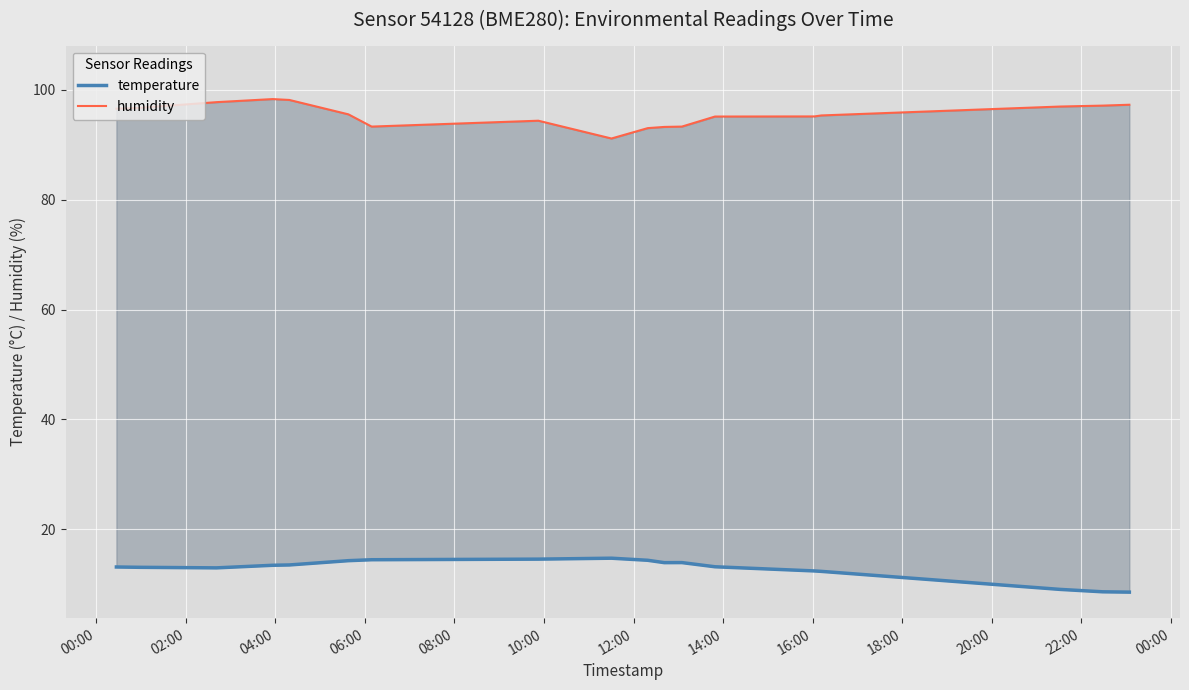

What is the average value of the temperature series?

12.8